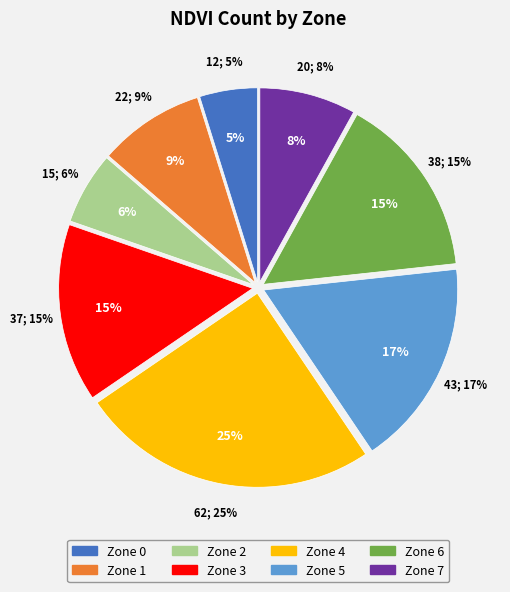

How many segments does this pie chart have?

8